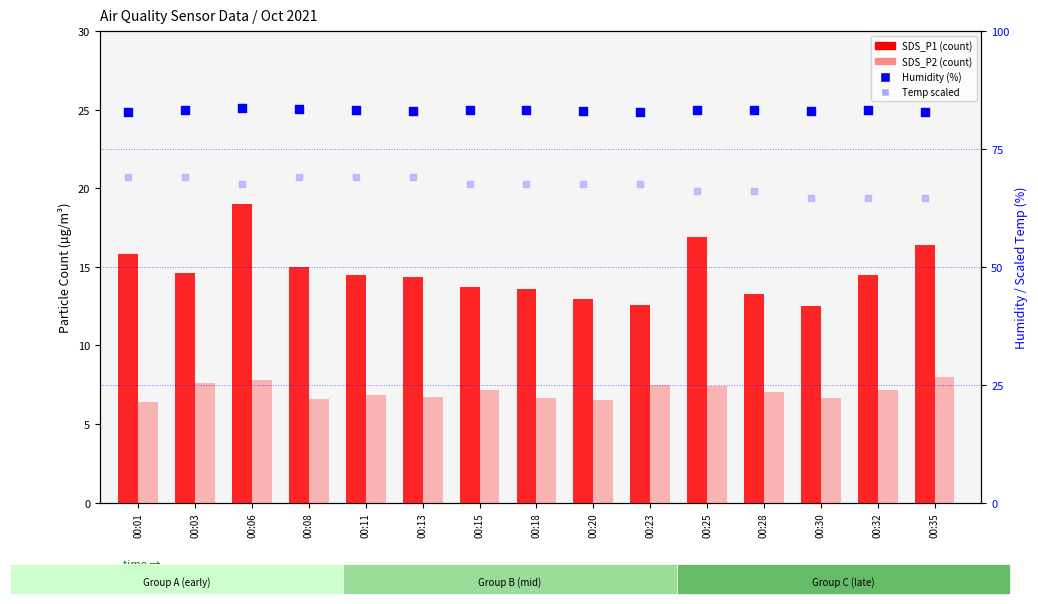

Which series has the widest spread of Y values?

SDS_P1